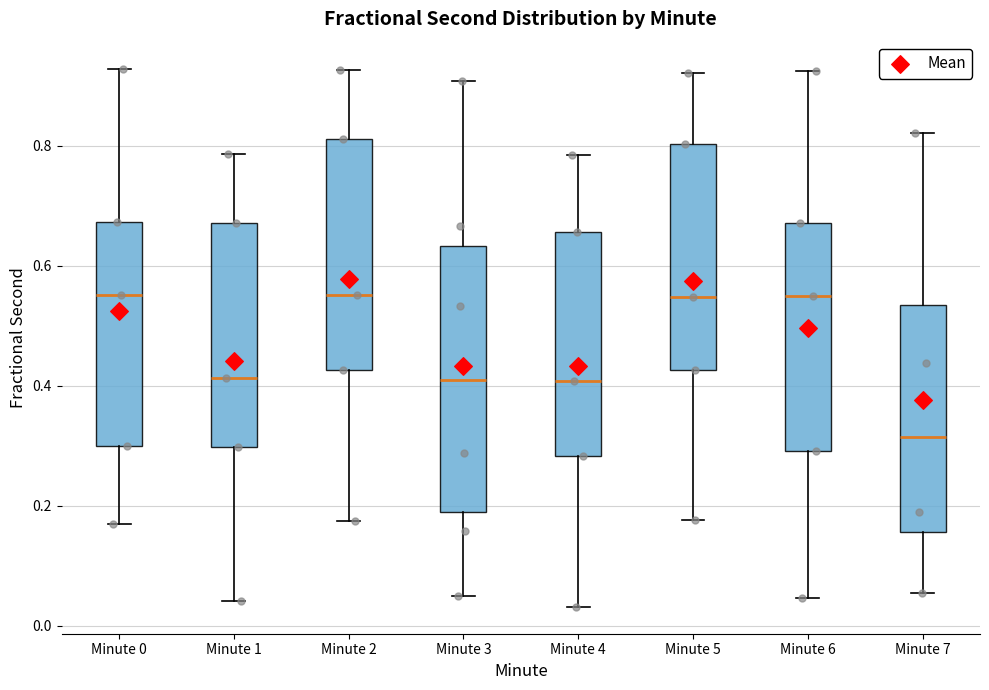

Which box has the lowest median line?

Minute 7